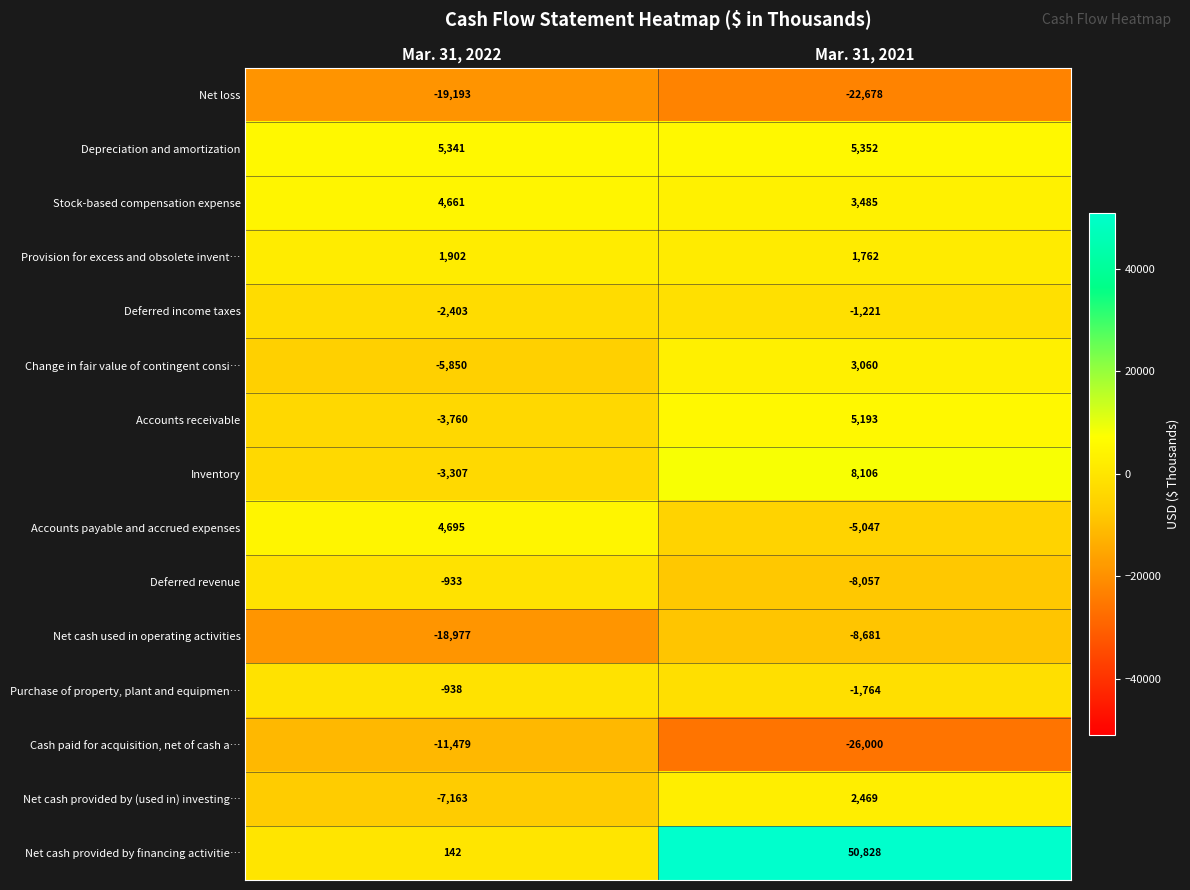

Which series has the widest spread of values?

Net cash provided by financing activitie…